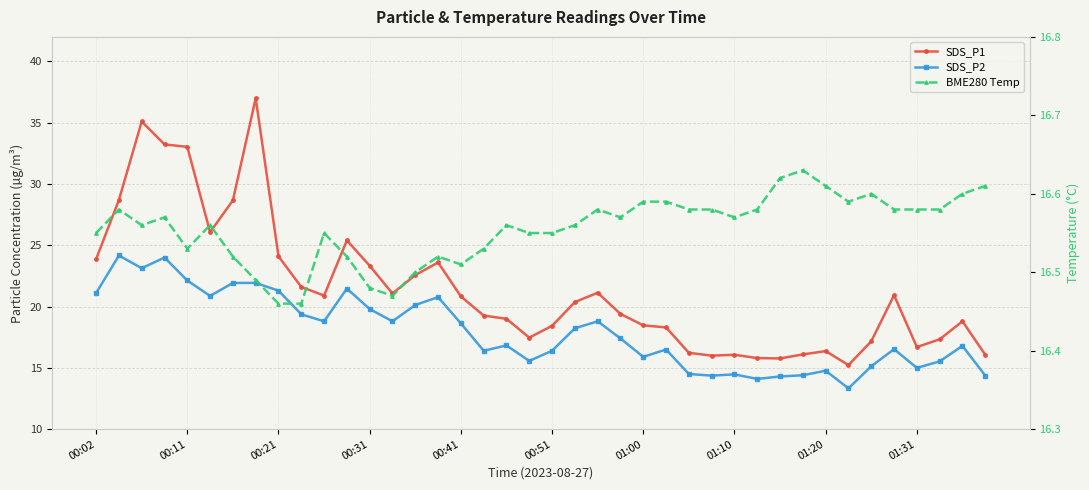

The value of SDS_P1 at 00:51 is 18.4. True or false?

True